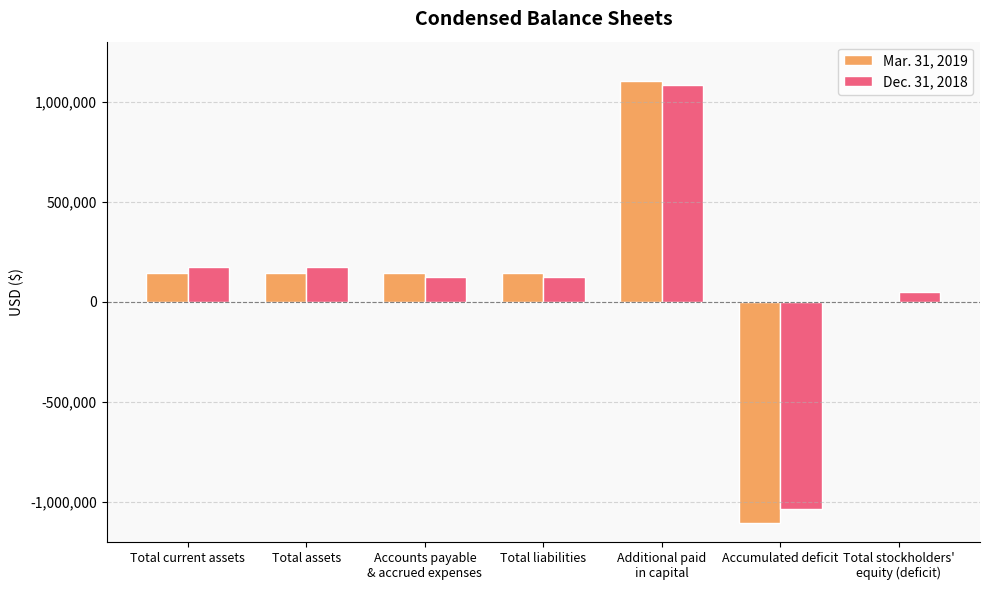

At which category is the sum across all series the highest?

Additional paid
in capital